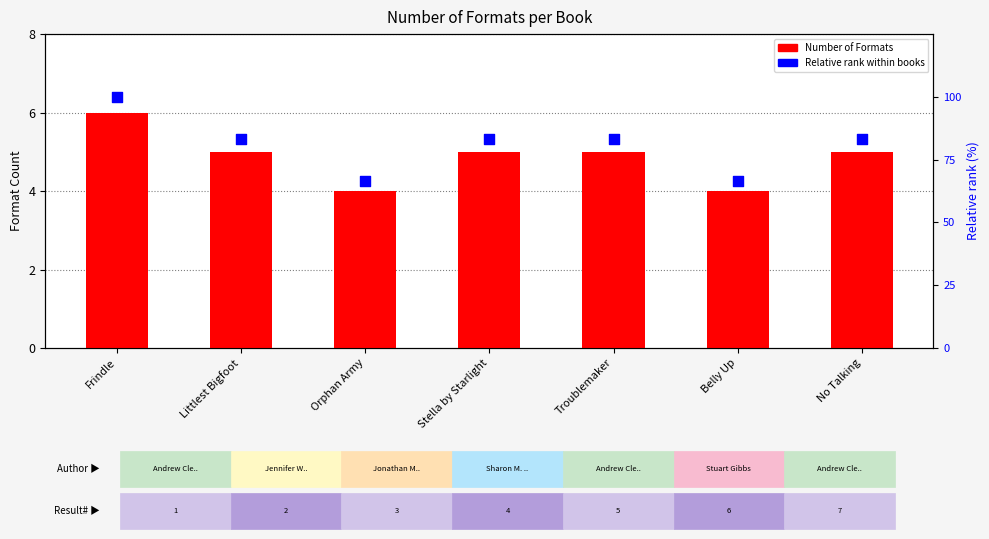

Which series contains the highest Y value?

Relative rank